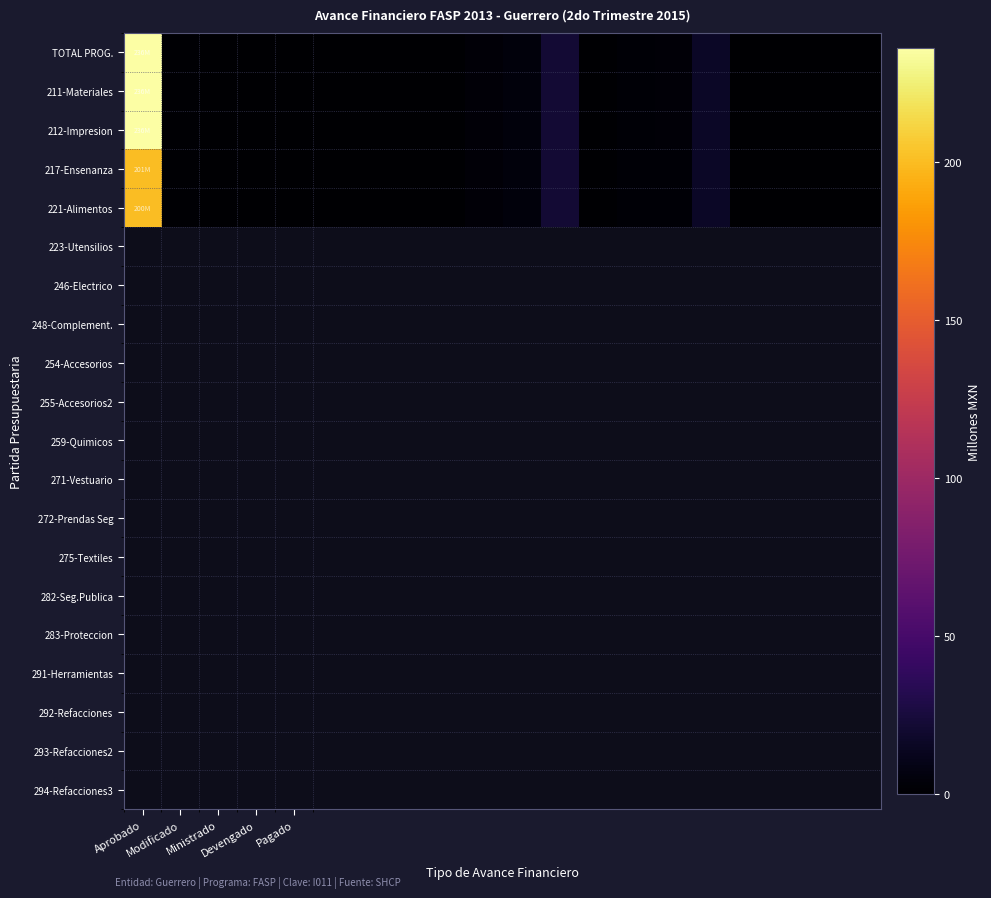

At which category is the sum across all series the highest?

Aprobado